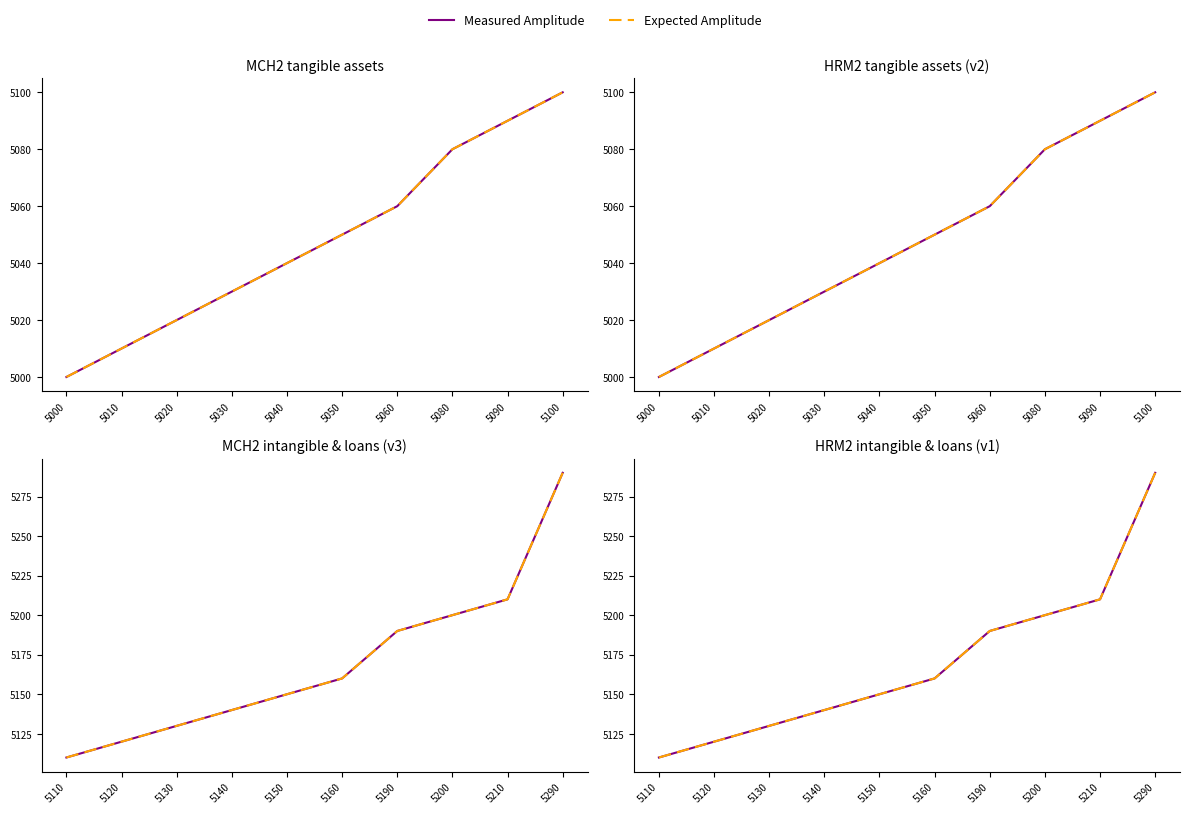

What are all the series names shown in the legend?

Measured Amplitude, Expected Amplitude